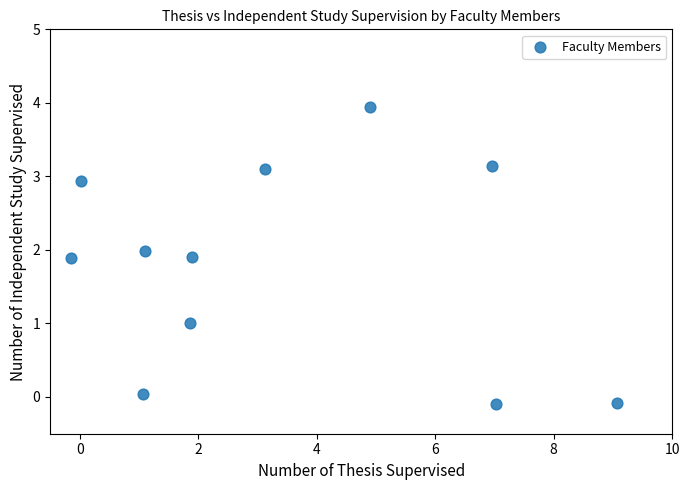

What is the range of Y values (max minus min)?

4.0